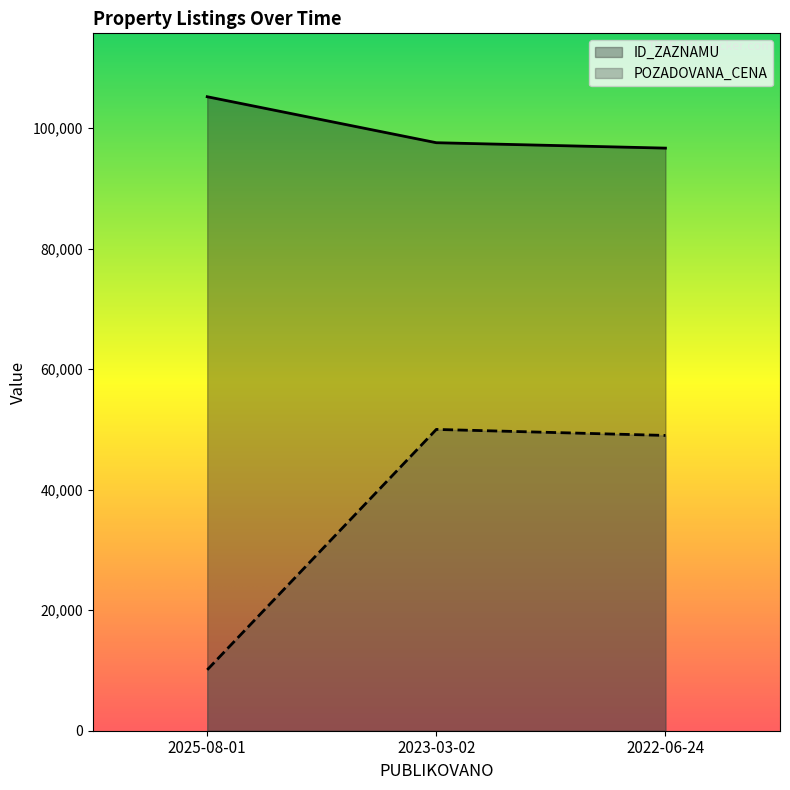

At which category is the sum across all series the highest?

2023-03-02